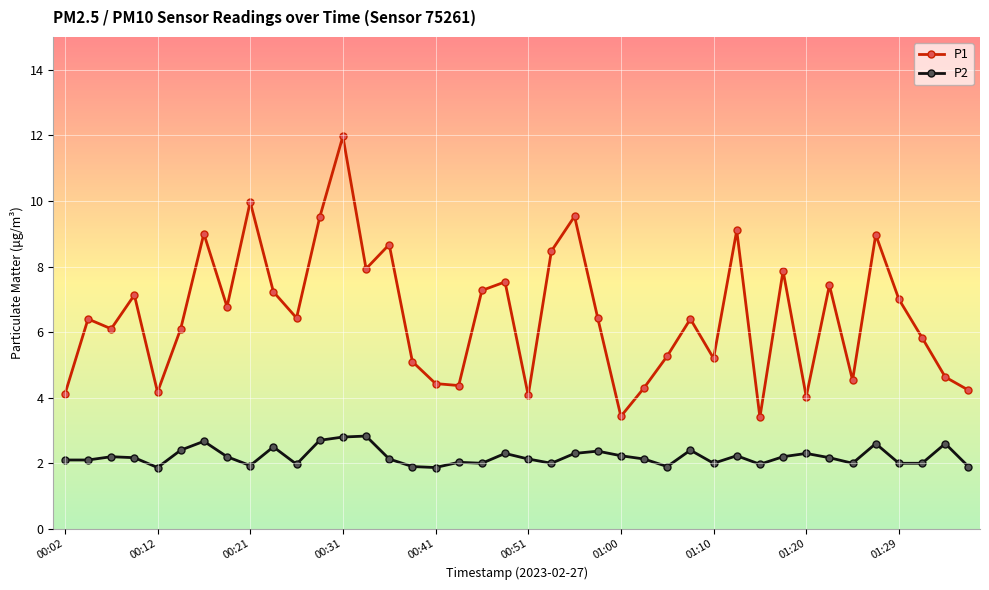

True or false: P1 and P2 intersect in this chart.

False